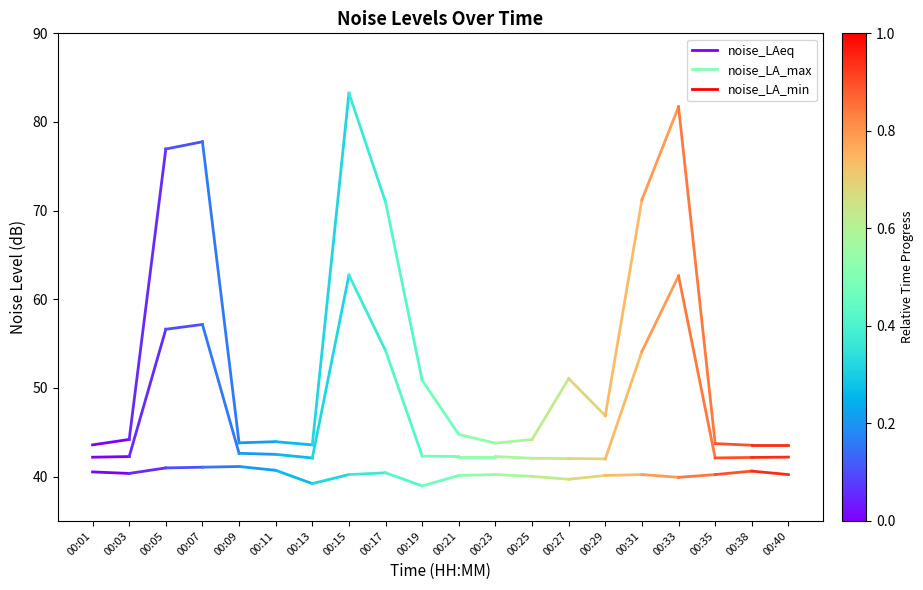

Rank the categories by noise_LA_min value from lowest to highest.

00:03, 00:01